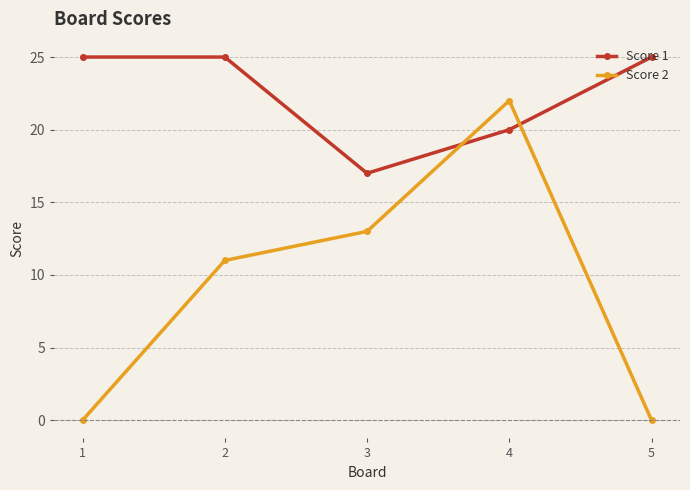

How many data points does each series have?

5